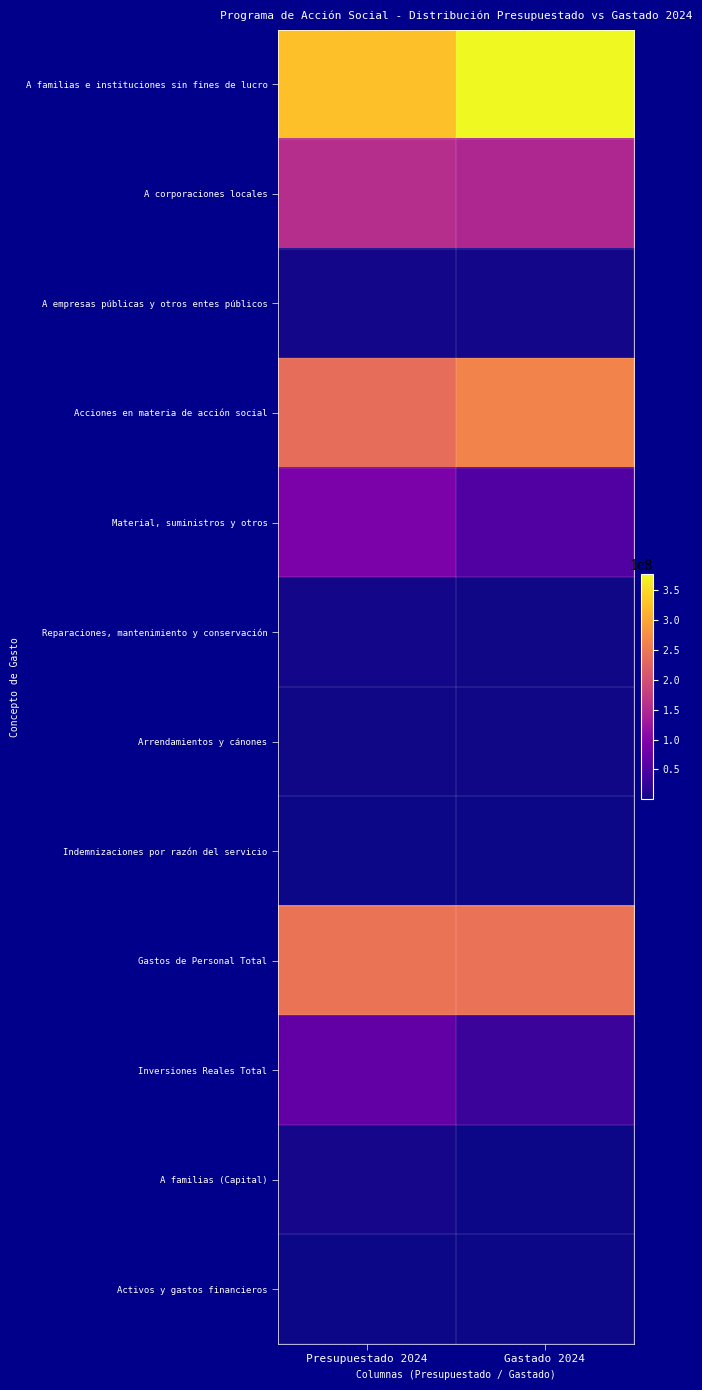

What is the total value across all series at Gastado 2024?

1127624367